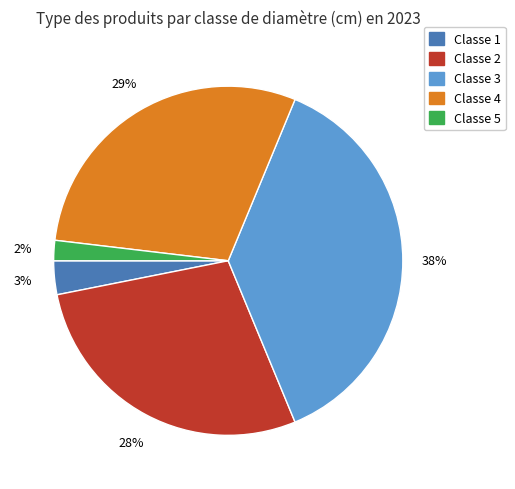

To the nearest percent, what is the difference between the largest and smallest slice percentages?

36%